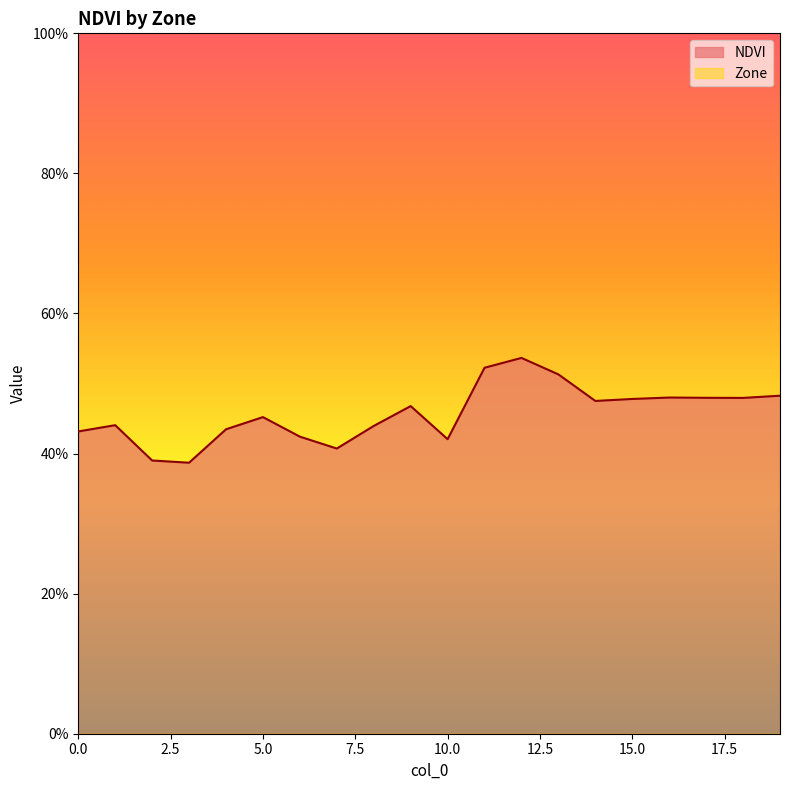

How many categories are shown in the chart?

20